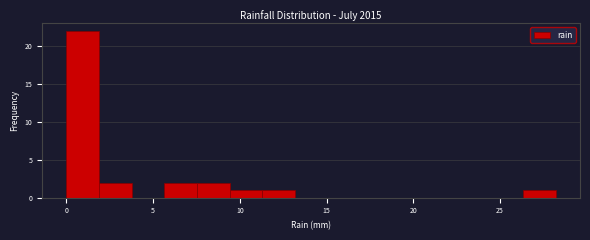

Around what value on the x-axis is the tallest bar? Give the approximate position of its centre, as read against the axis.

1.0